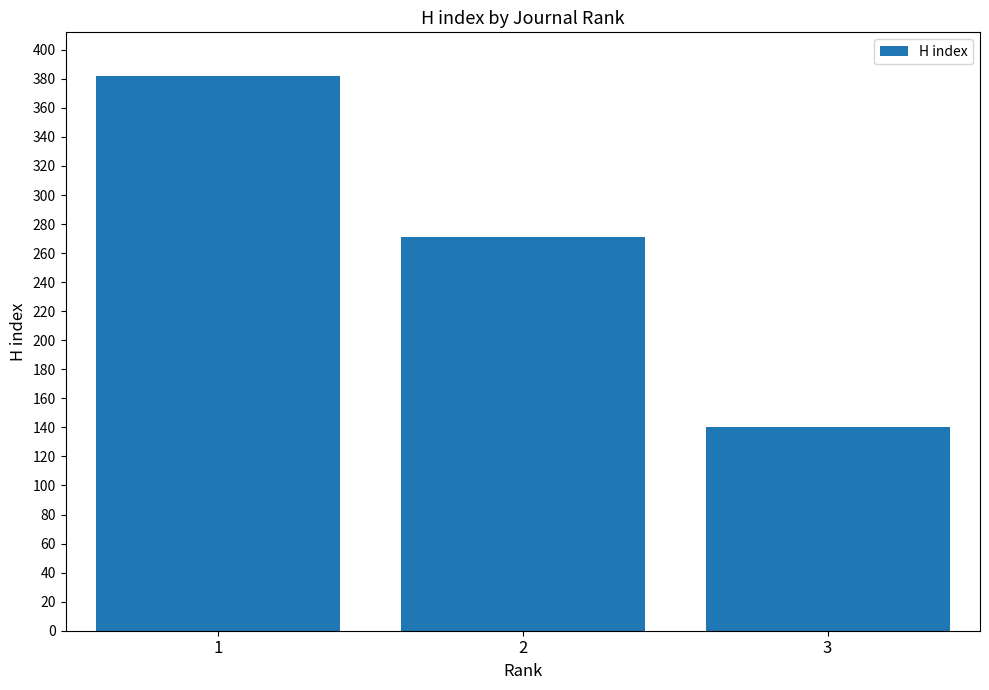

Between 3 and 1, which is larger?

1